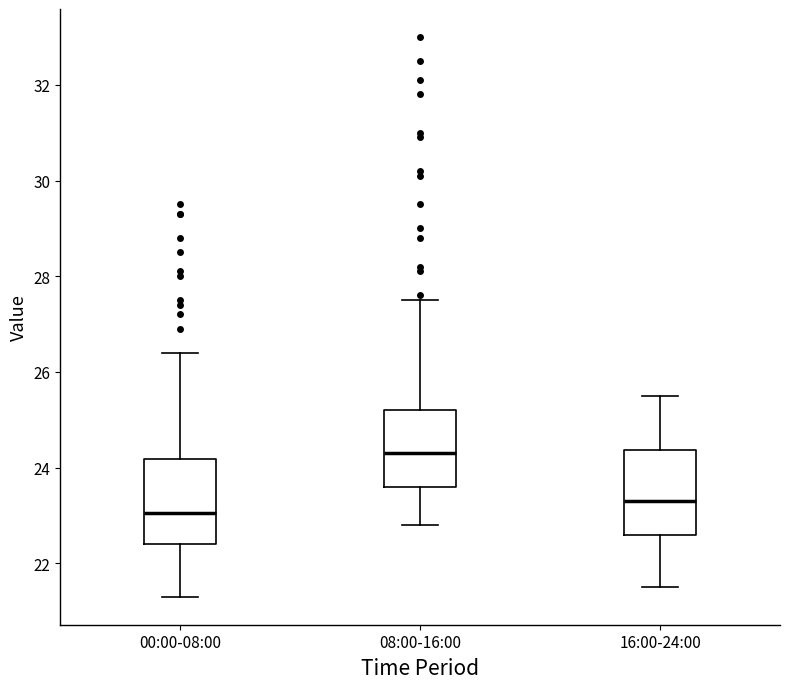

Where is the lower edge of the box for 00:00-08:00 on the y-axis? The values are not printed on the chart, so give them approximately, as read against the axis.

22.4